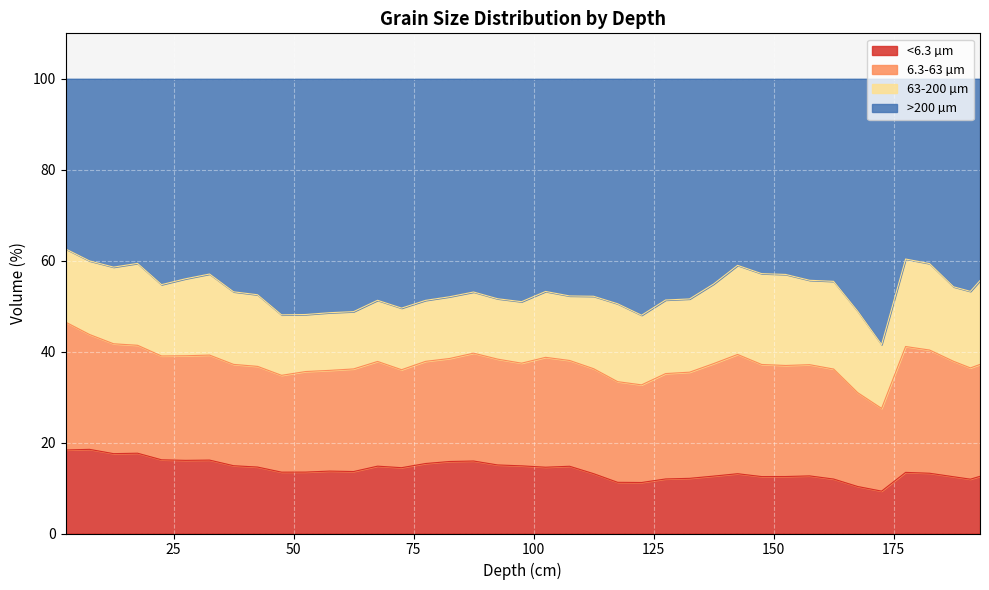

What is the highest value of the <6.3 µm series?

18.5